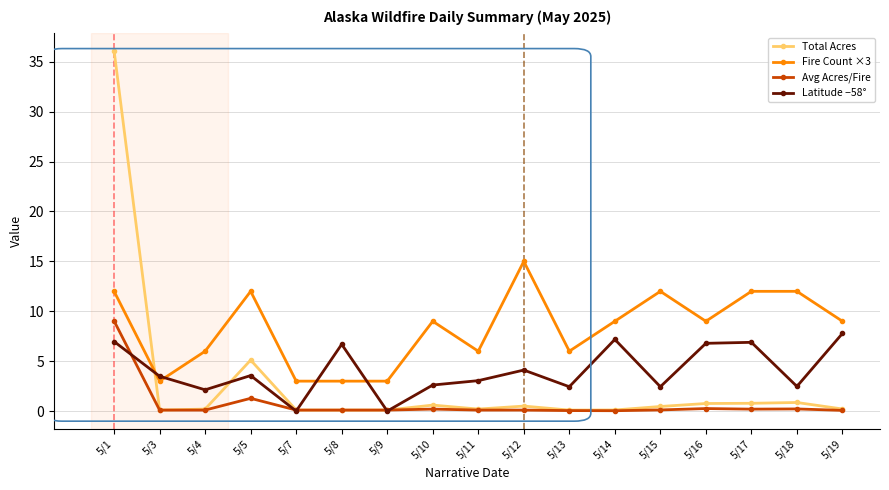

True or false: Latitude −58° has more than 2 points higher than both neighbors.

True